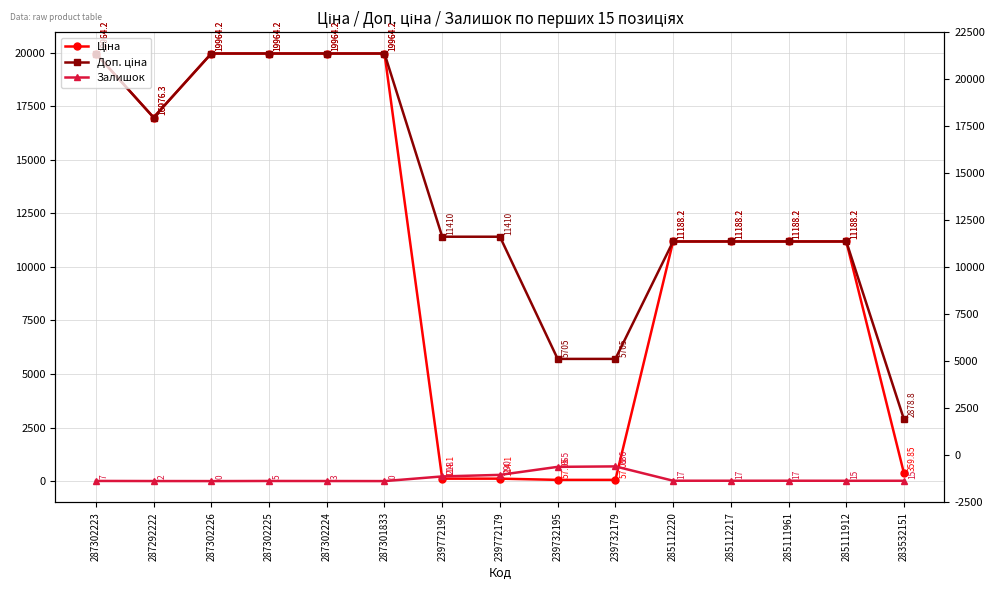

How many lines are shown in the chart?

3